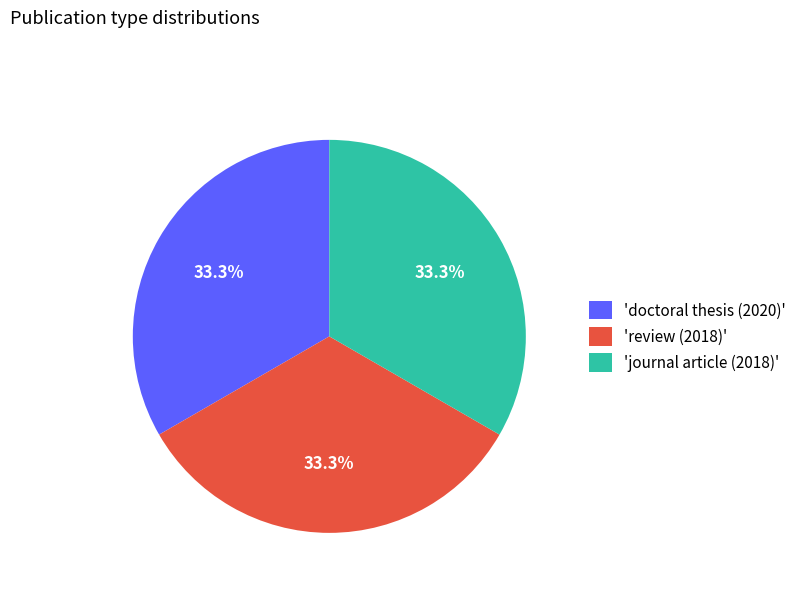

How many slices are in this pie chart?

3